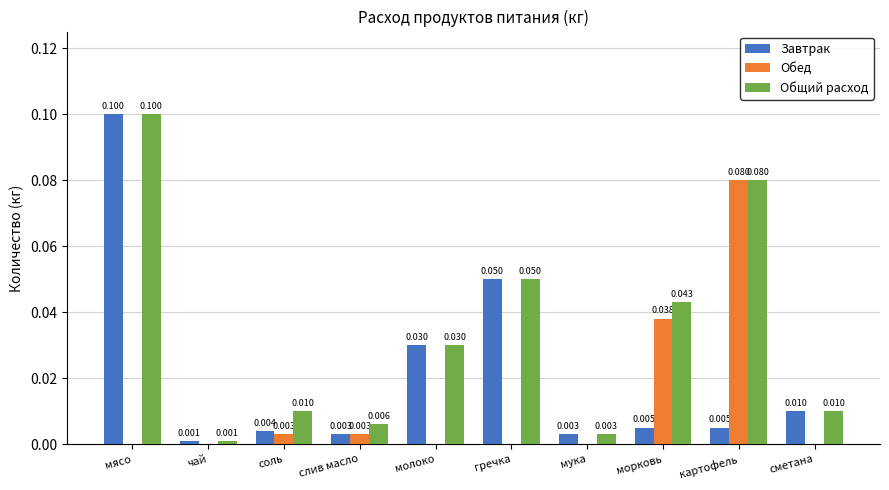

At which category is the sum across all series the highest?

мясо